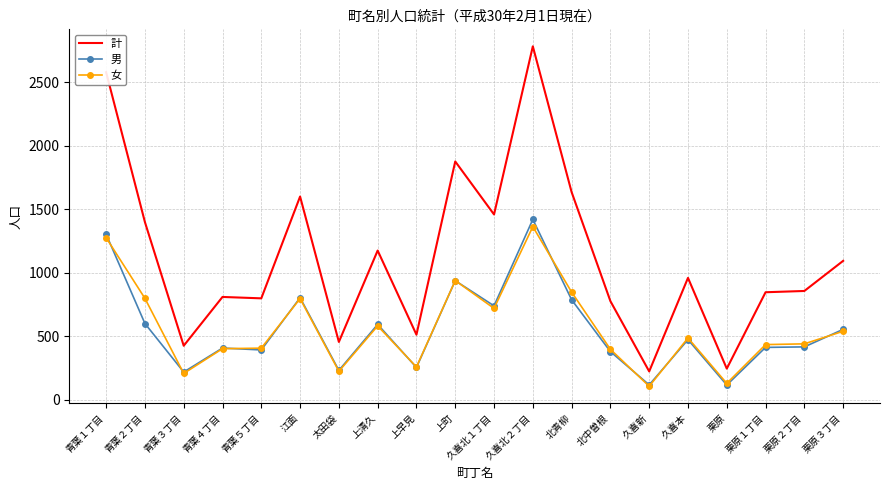

Which series has the largest range (max minus min)?

計